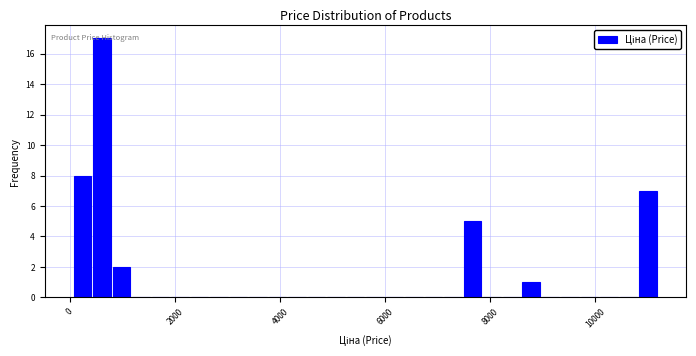

Around what value on the x-axis is the tallest bar? Give the approximate position of its centre, as read against the axis.

600